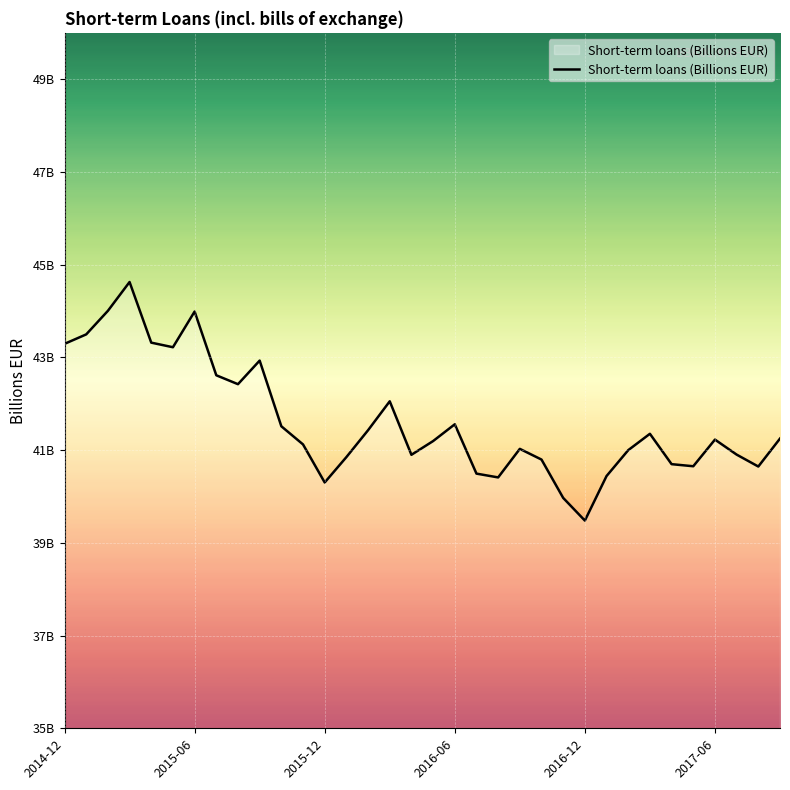

What is the difference between the maximum and second lowest values?

4.7